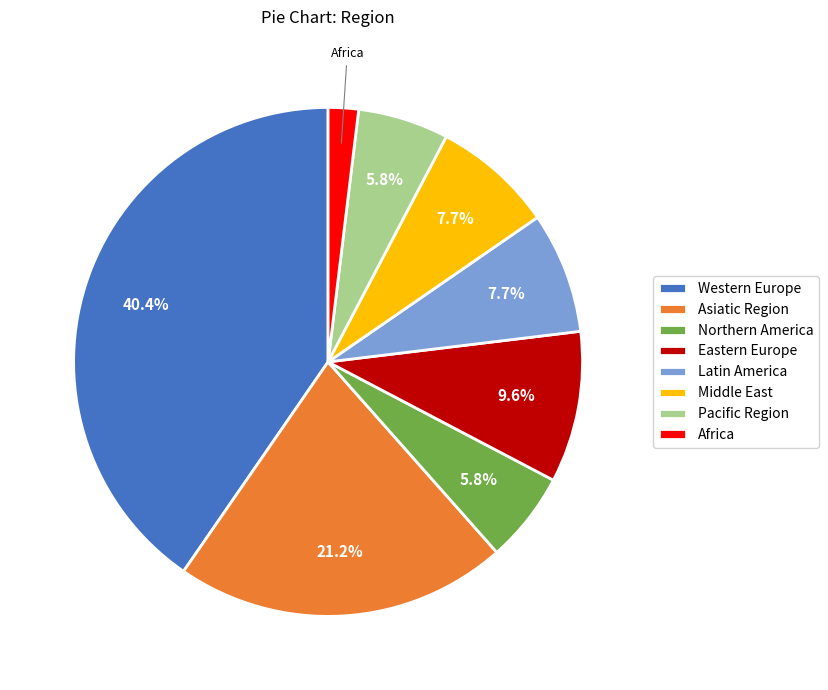

Which has a higher value, Western Europe or Northern America?

Western Europe